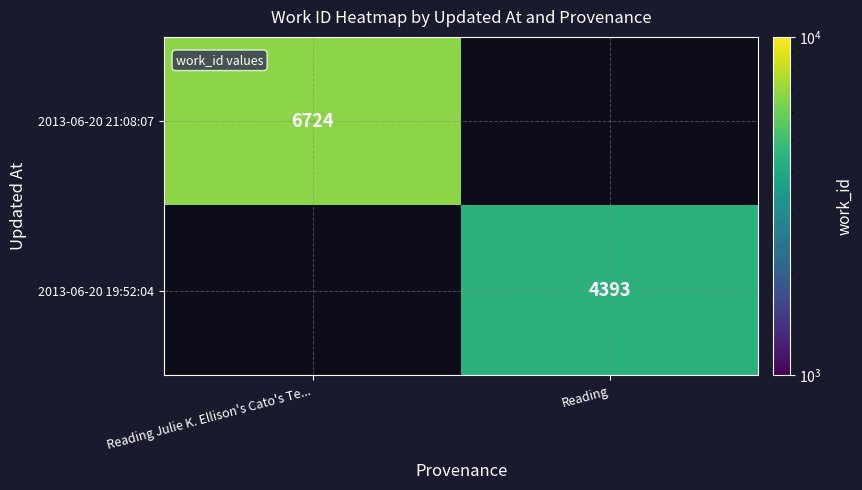

Which category has the lowest value across all series?

Reading